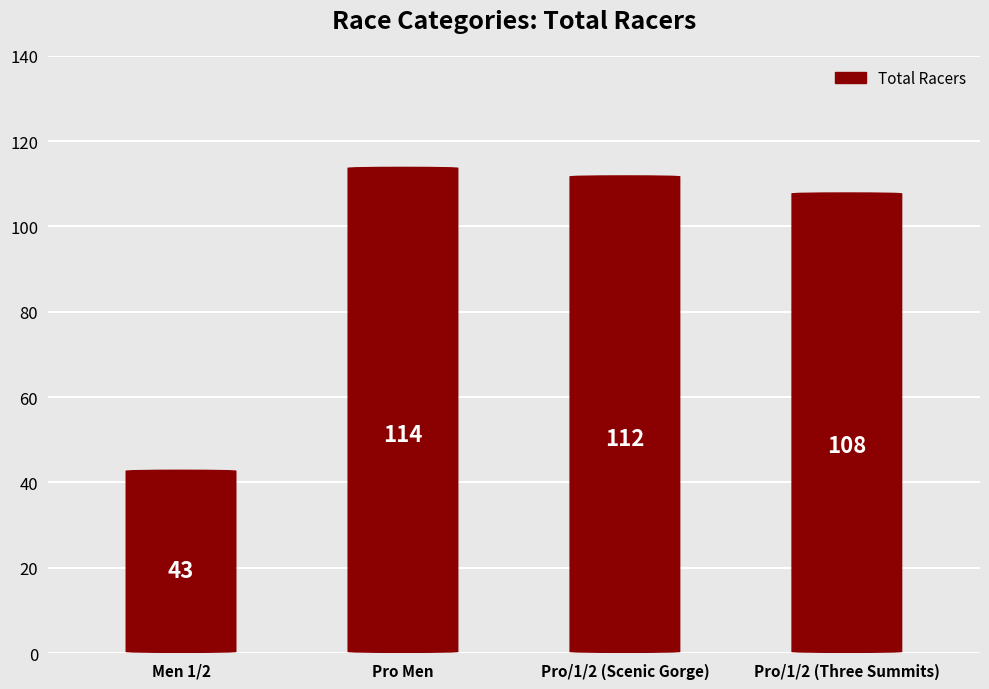

What is the minimum value shown in the chart?

43